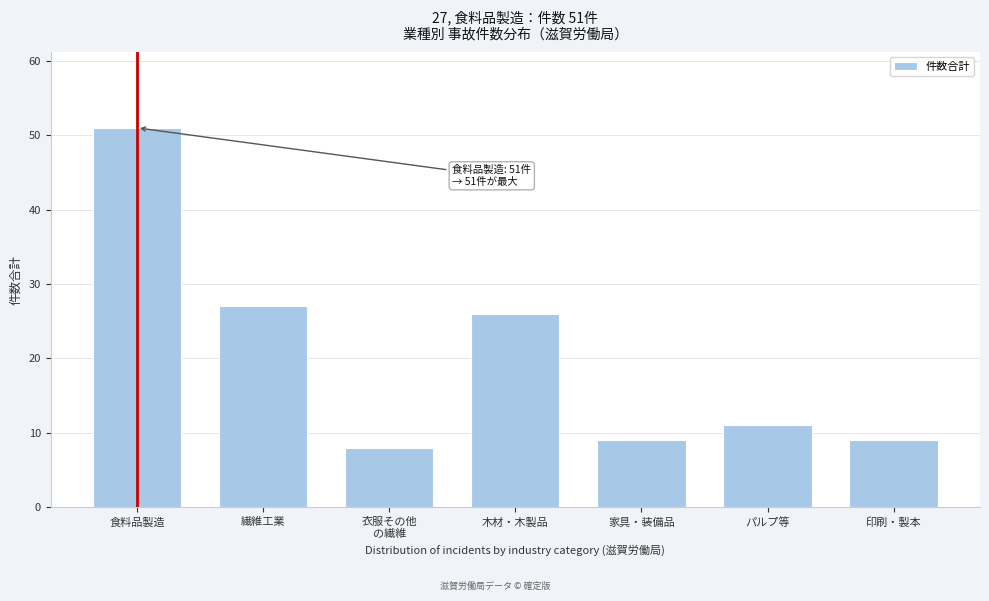

Reading left to right, transcribe all the data shown in this chart.

51	27	8	26	9	11	9